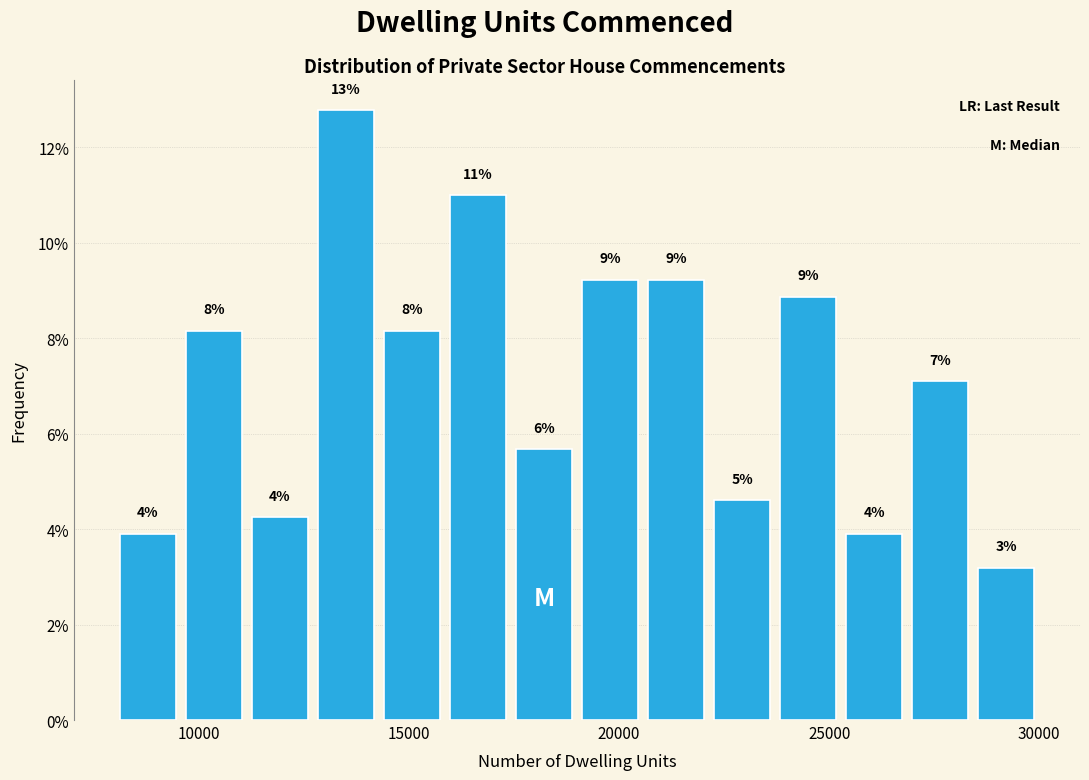

Around what value on the x-axis is the tallest bar? Give the approximate position of its centre, as read against the axis.

13500